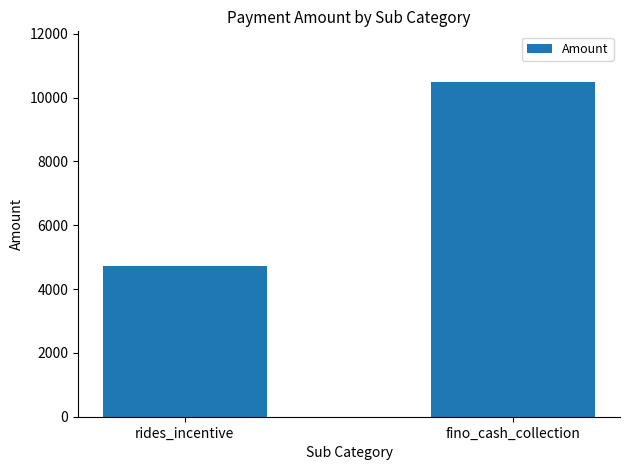

List the labels in order of value, largest first.

fino_cash_collection, rides_incentive